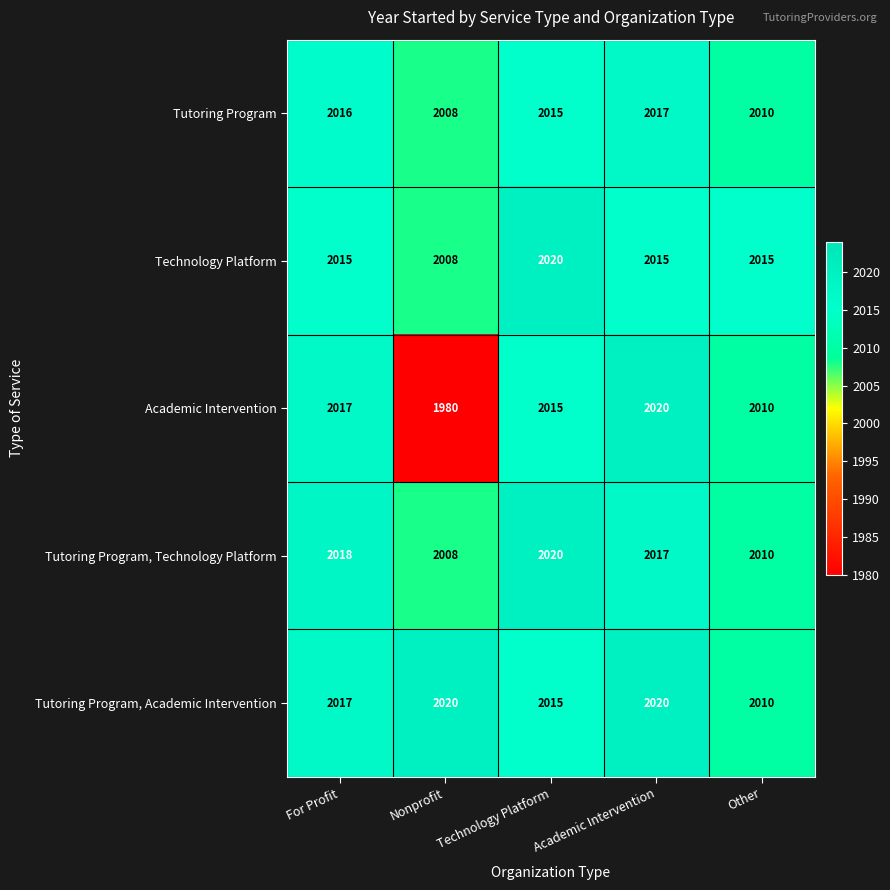

List the labels in order of Tutoring Program, Technology Platform value, largest first.

Technology Platform, For Profit, Academic Intervention, Other, Nonprofit